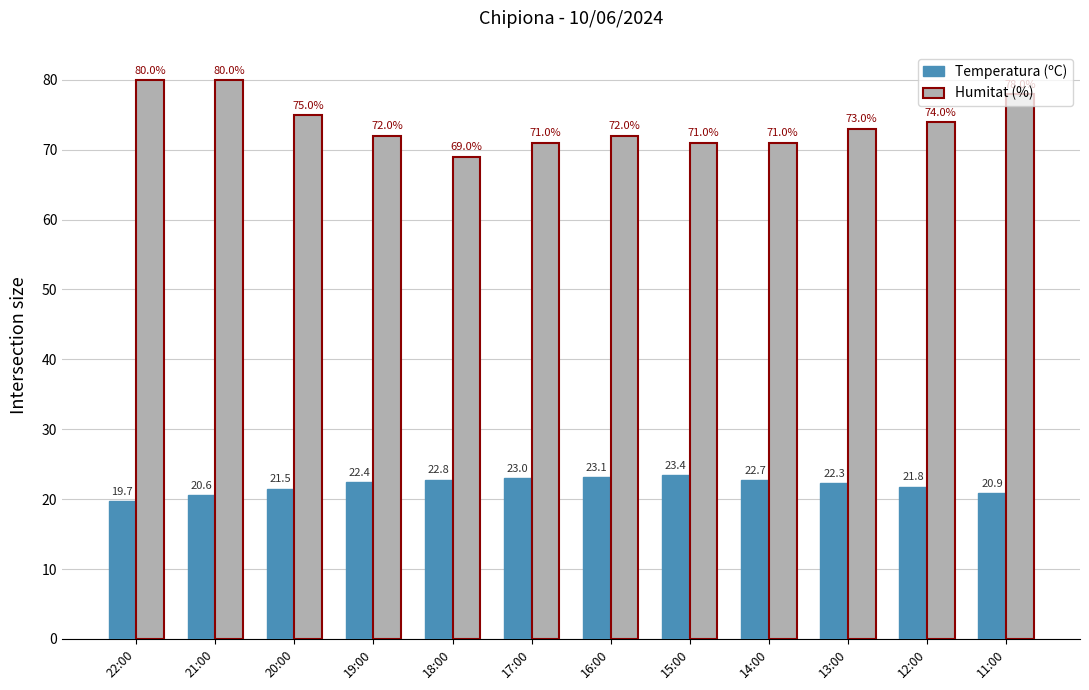

Reading left to right, what are all the values shown in this chart?

Temperatura (ºC): 19.7	20.6	21.5	22.4	22.8	23.0	23.1	23.4	22.7	22.3	21.8	20.9
Humitat (%): 80.0	80.0	75.0	72.0	69.0	71.0	72.0	71.0	71.0	73.0	74.0	78.0